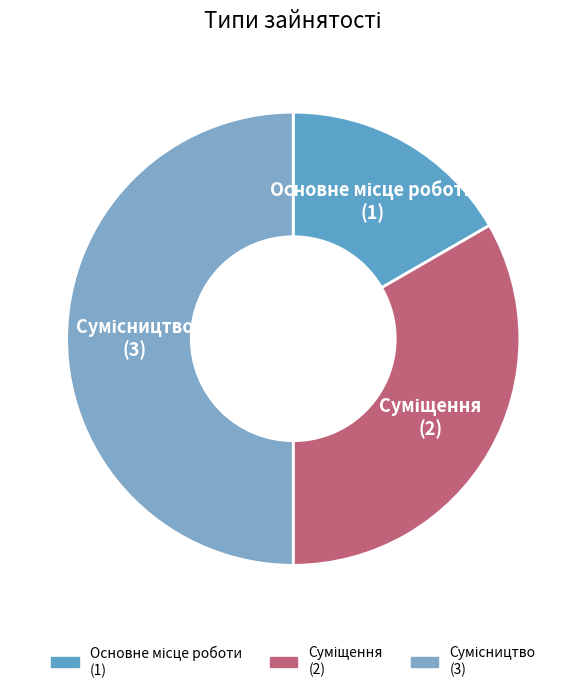

How many segments does this pie chart have?

3